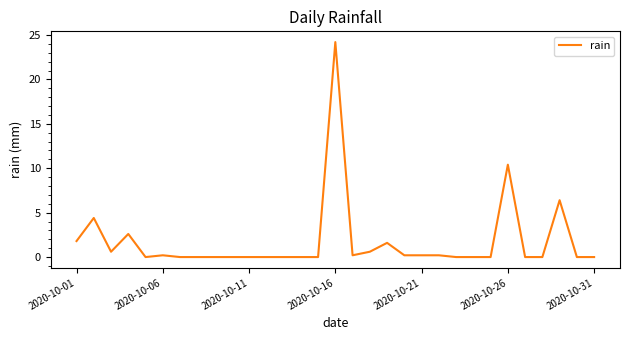

Count the number of data series in this chart.

1